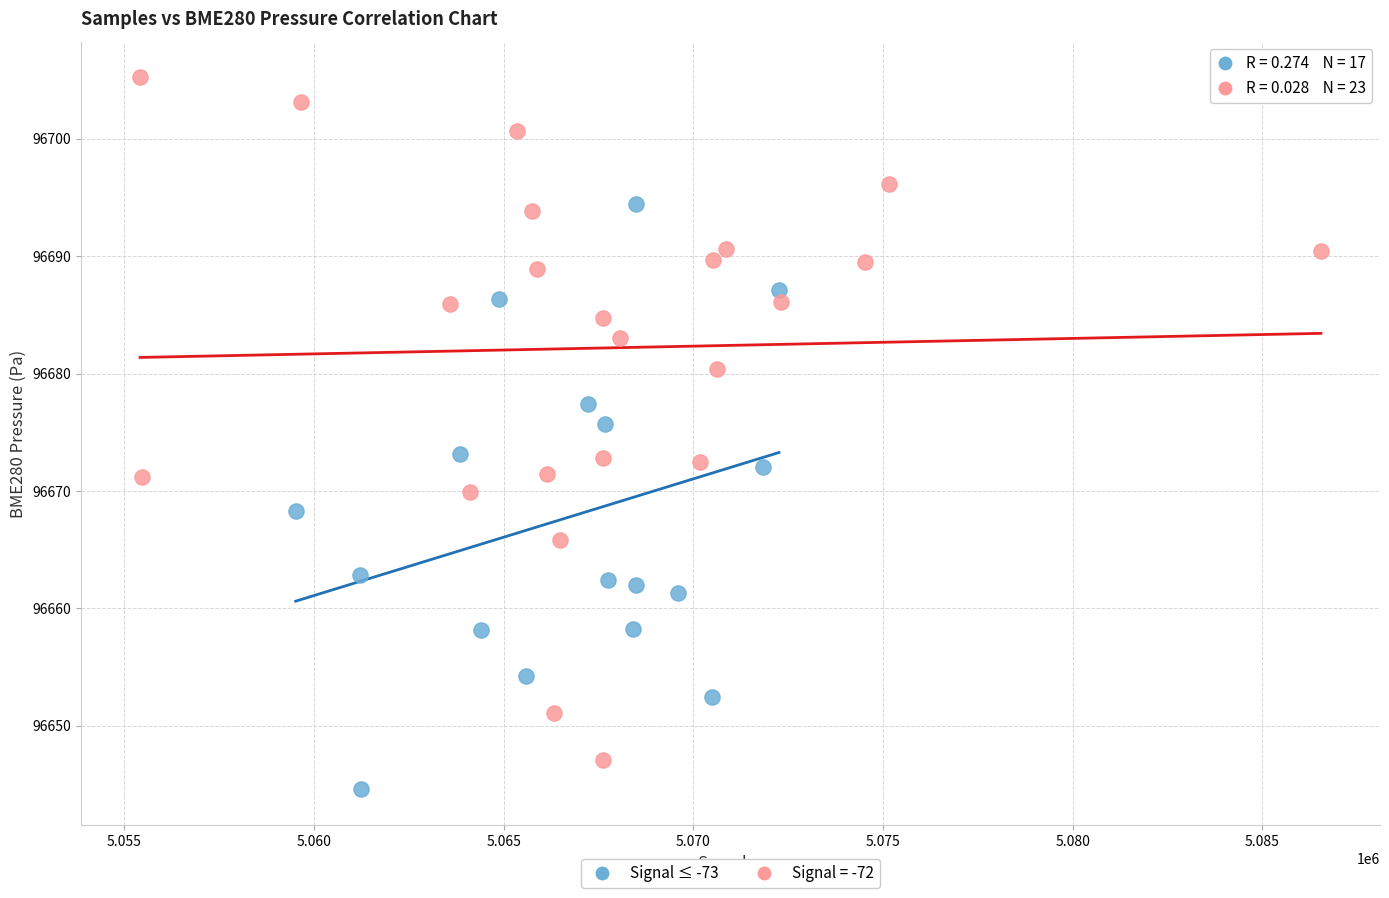

Which series has the widest spread of Y values?

Signal = -72